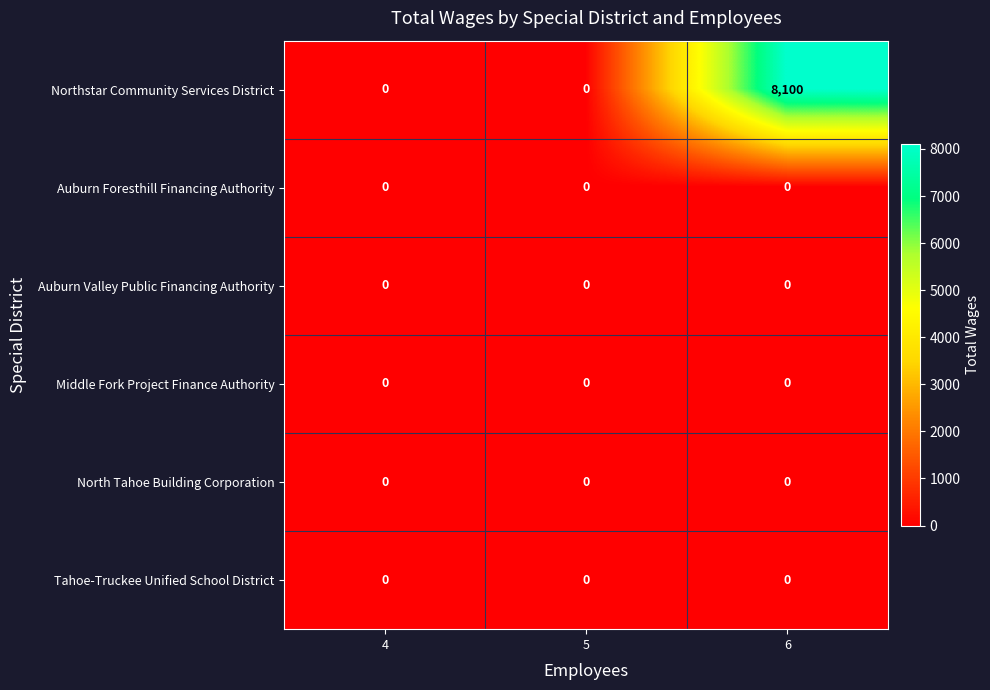

At which category does the chart reach its peak across all series?

6